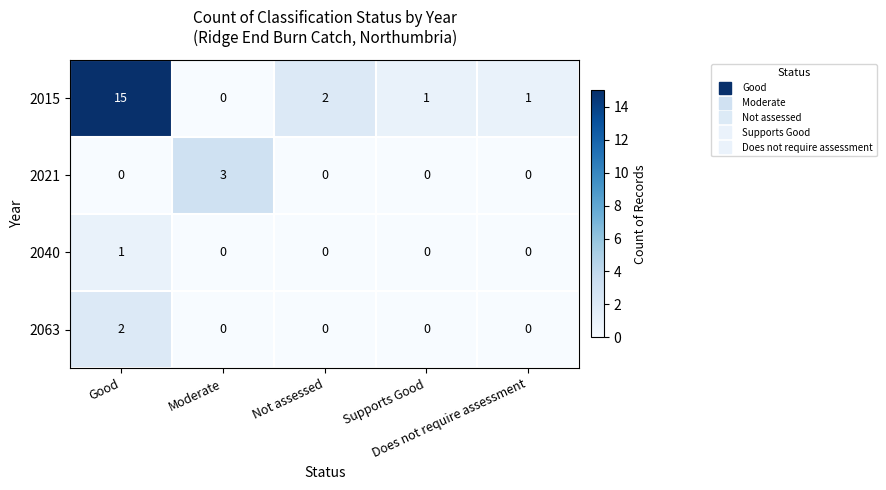

Which series has the largest total across all categories?

2015